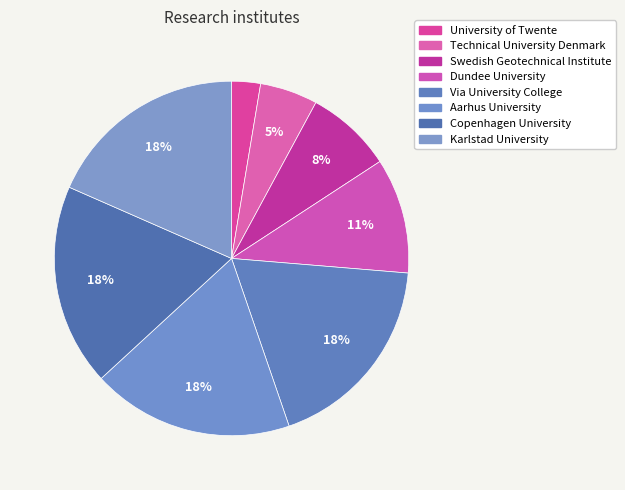

Is there a majority slice in this chart?

No